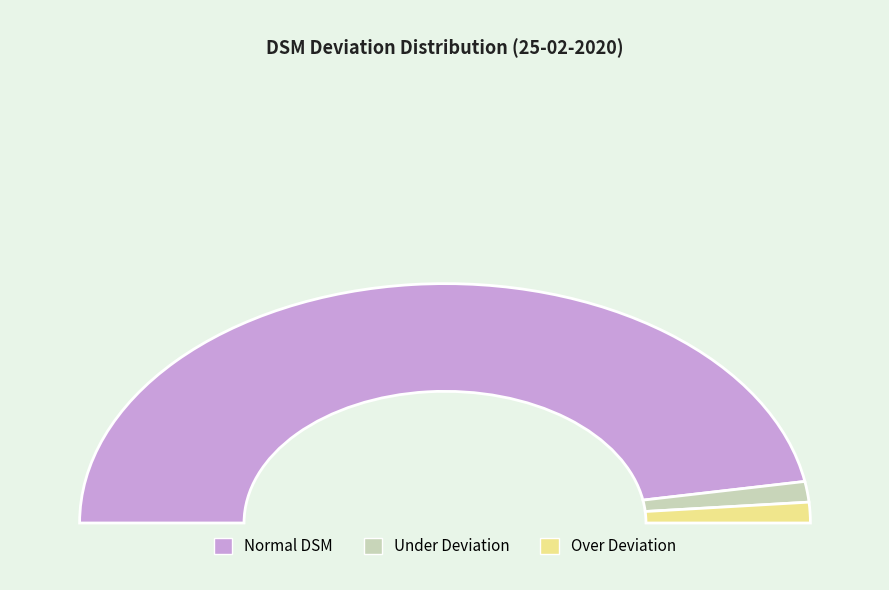

At 32, list the series in order from largest to smallest.

Normal, UD, OD